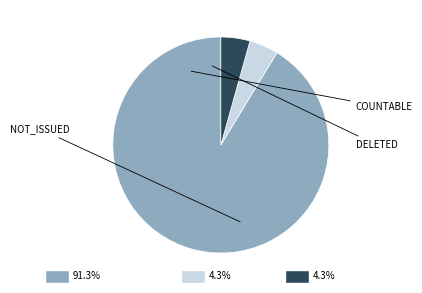

Does any single category account for the majority?

Yes